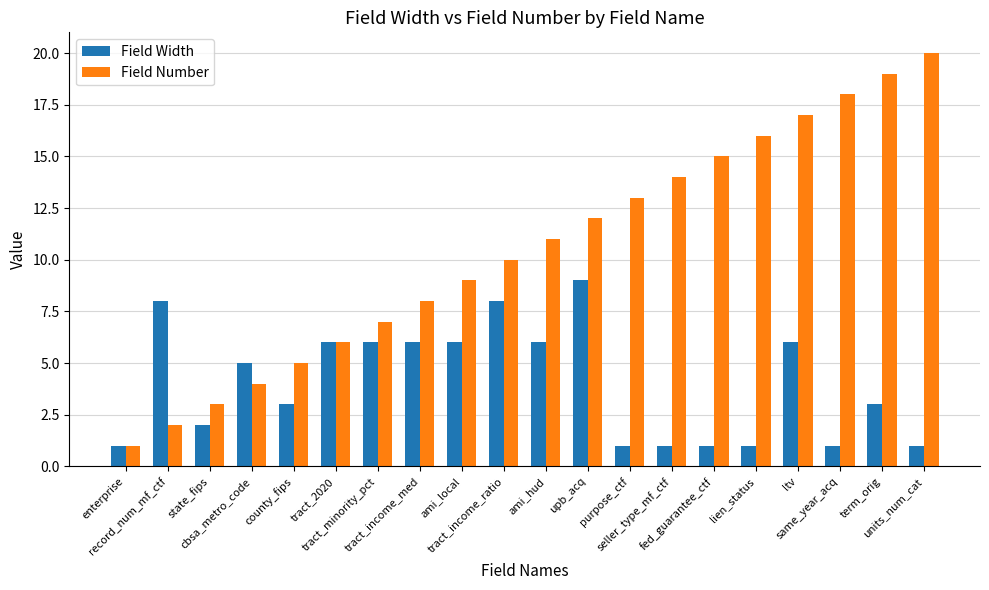

What is the spread (max minus min) of values at state_fips?

1